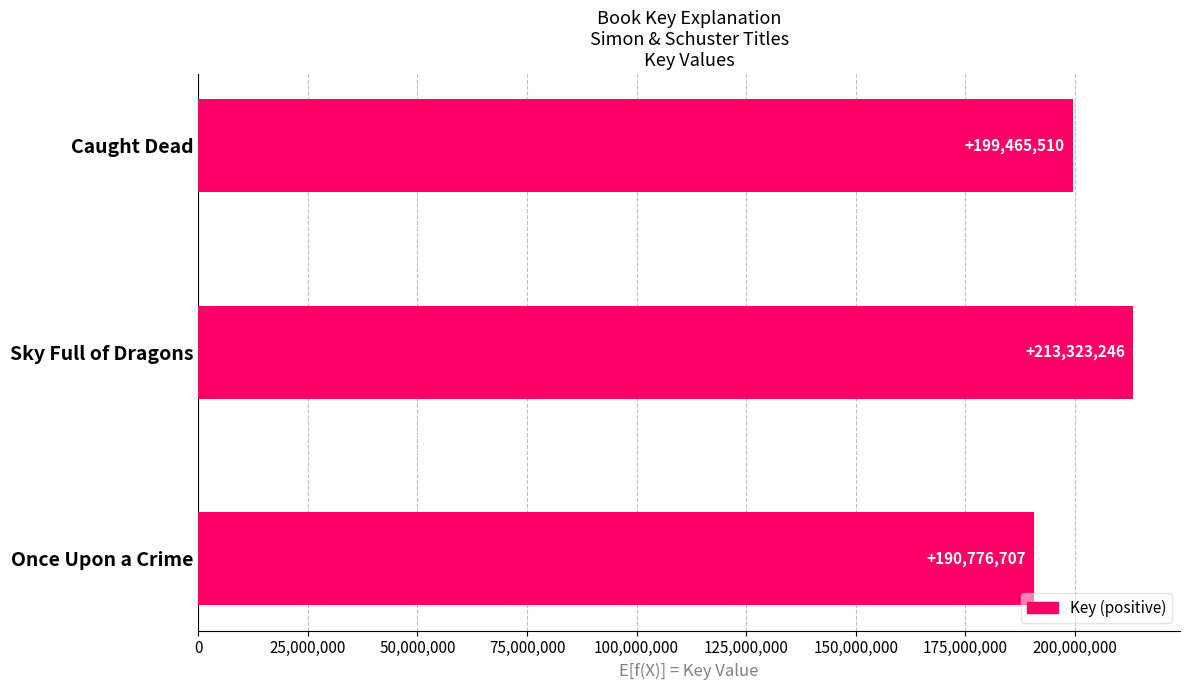

The chart shows a value of 278008972 at Sky Full of Dragons. True or false?

False